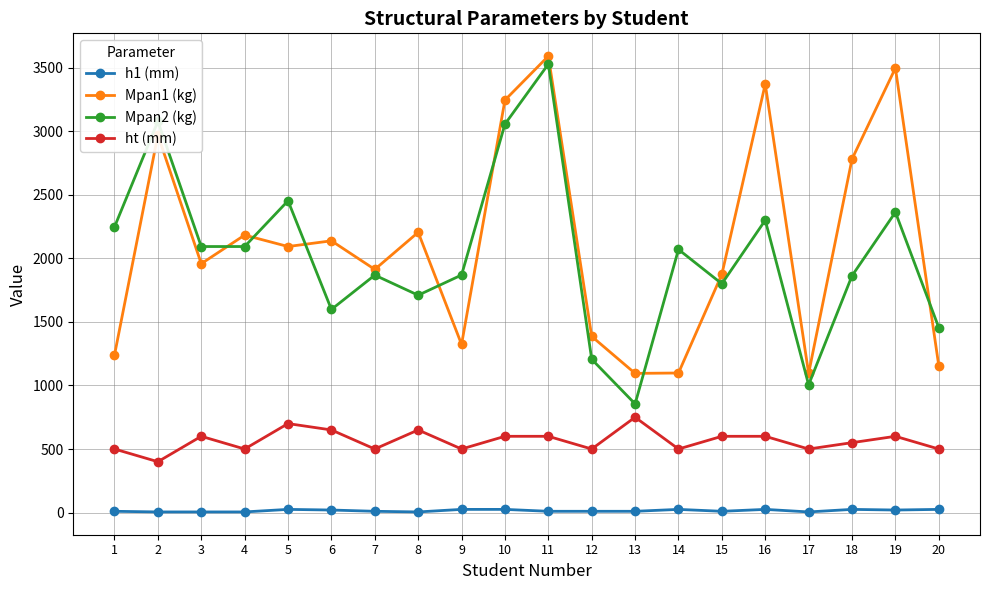

True or false: Mpan1 (kg) and ht (mm) intersect in this chart.

False